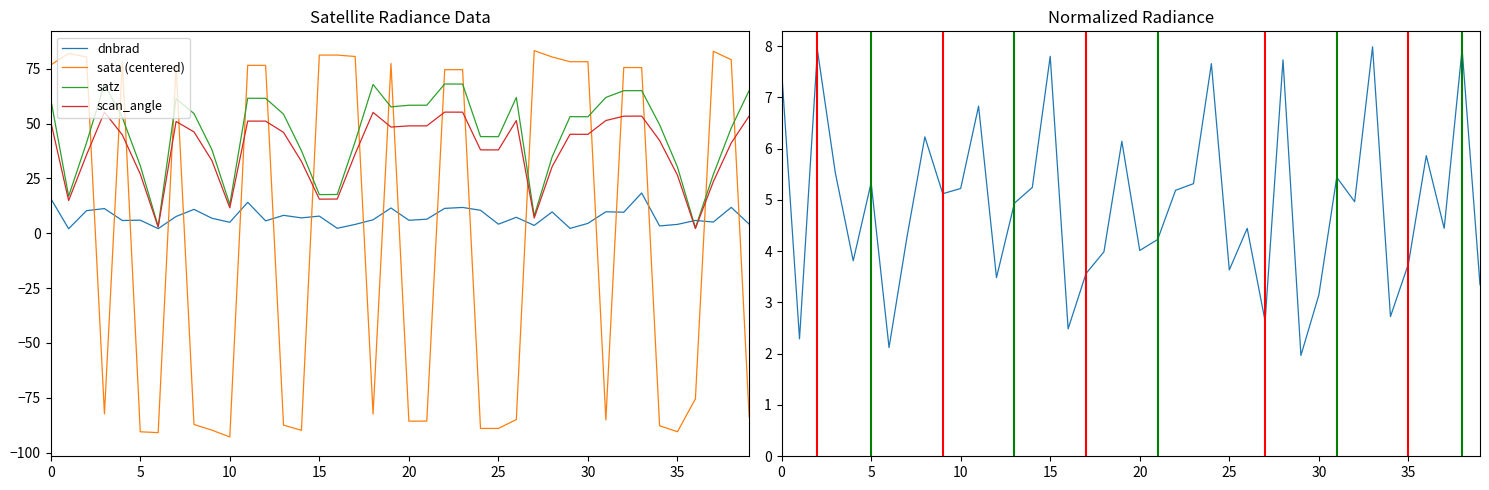

True or false: sata (centered) has more than 0 interior local peaks.

True